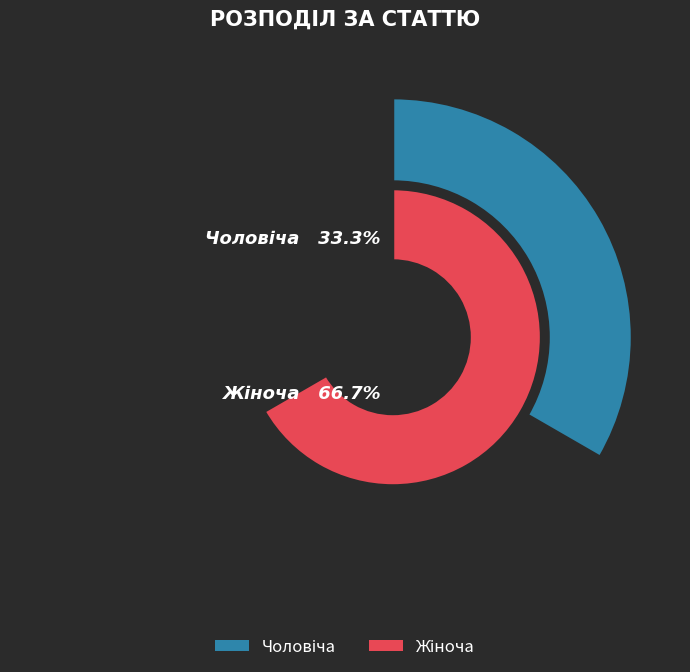

To the nearest percent, what is the average slice percentage?

50%